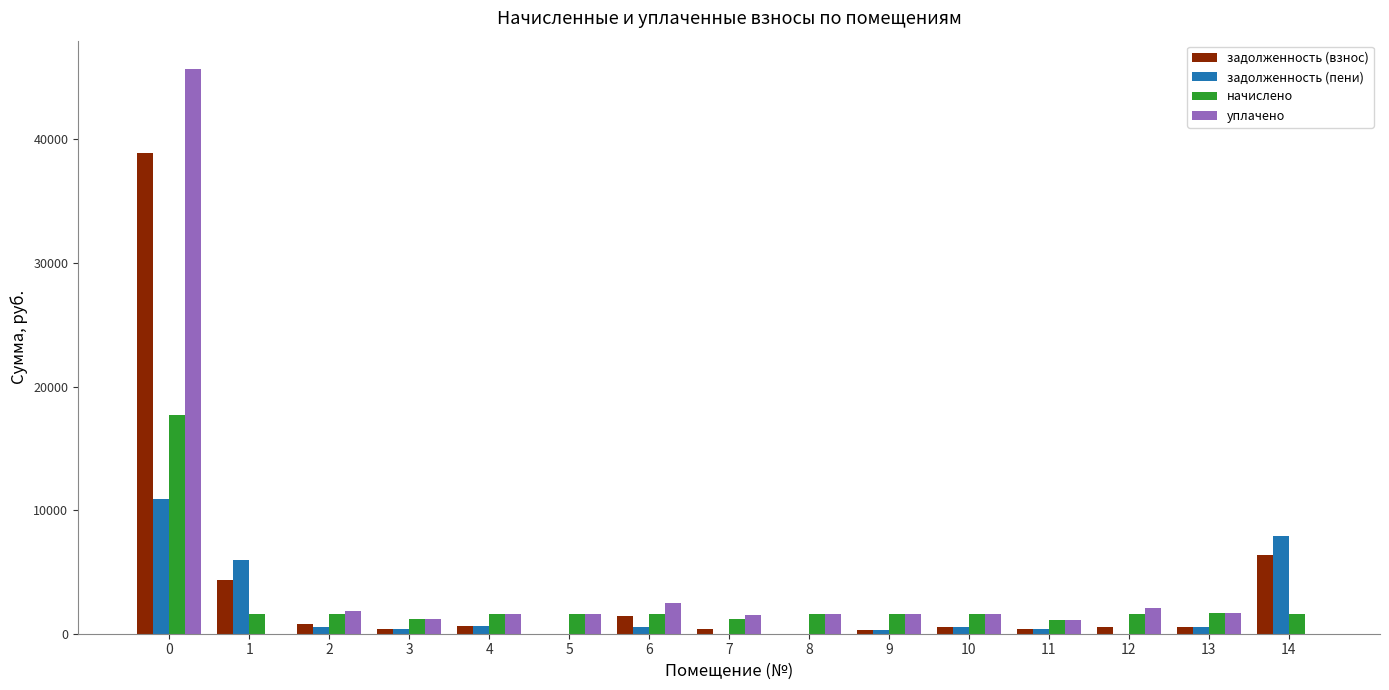

The начислено series shows 1622.3 at 9. True or false?

True